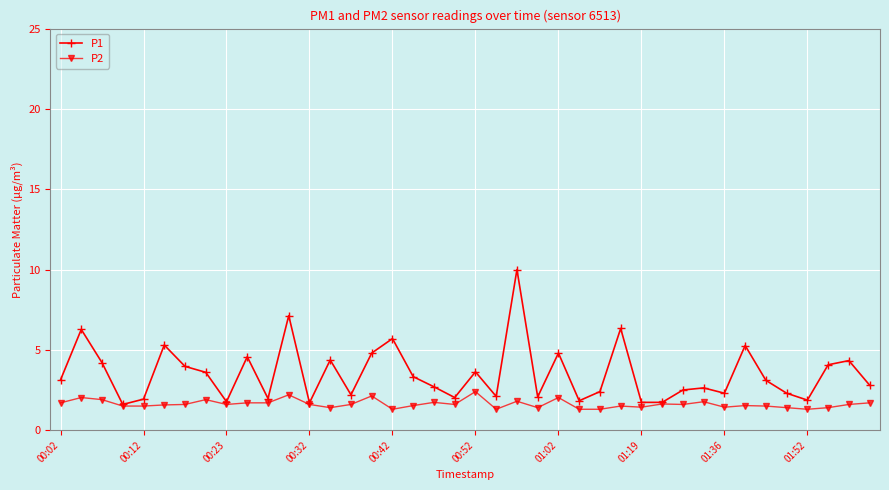

What is the value of the P2 point at the 10th from the left?

1.7